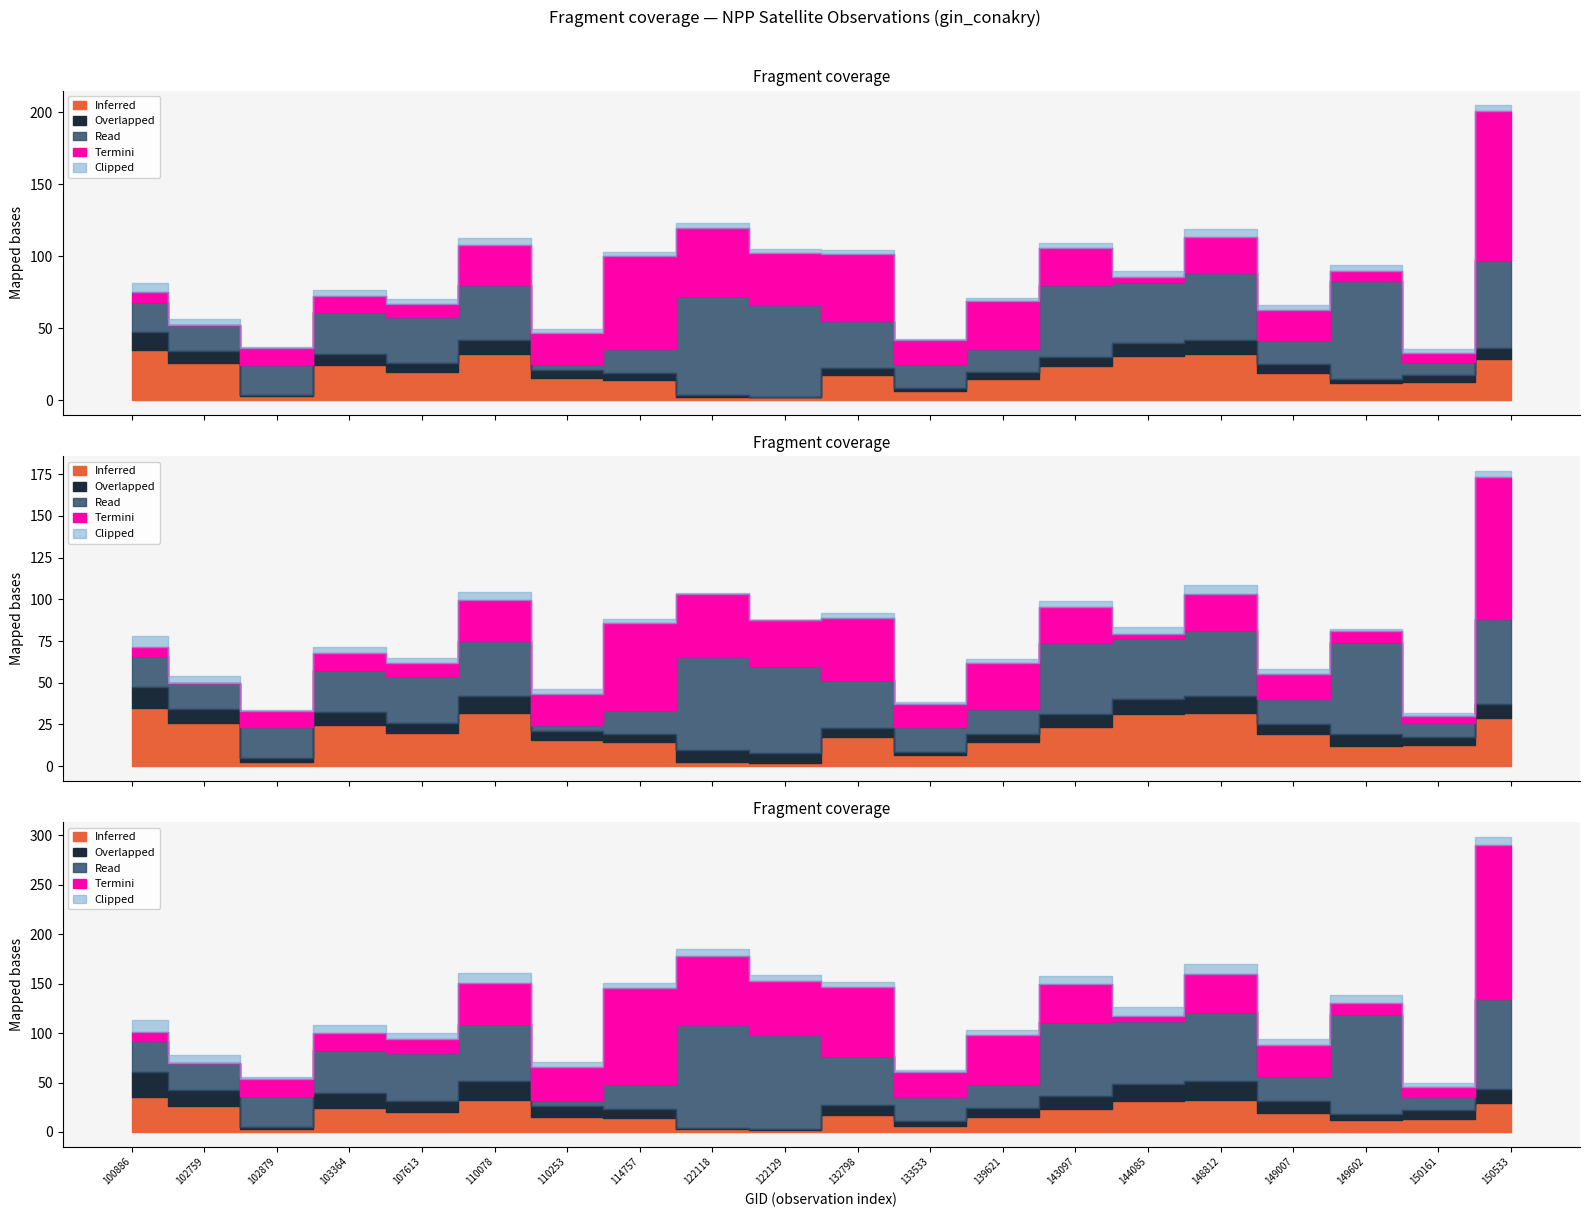

Which has a higher value, 143097 or 132798?

143097